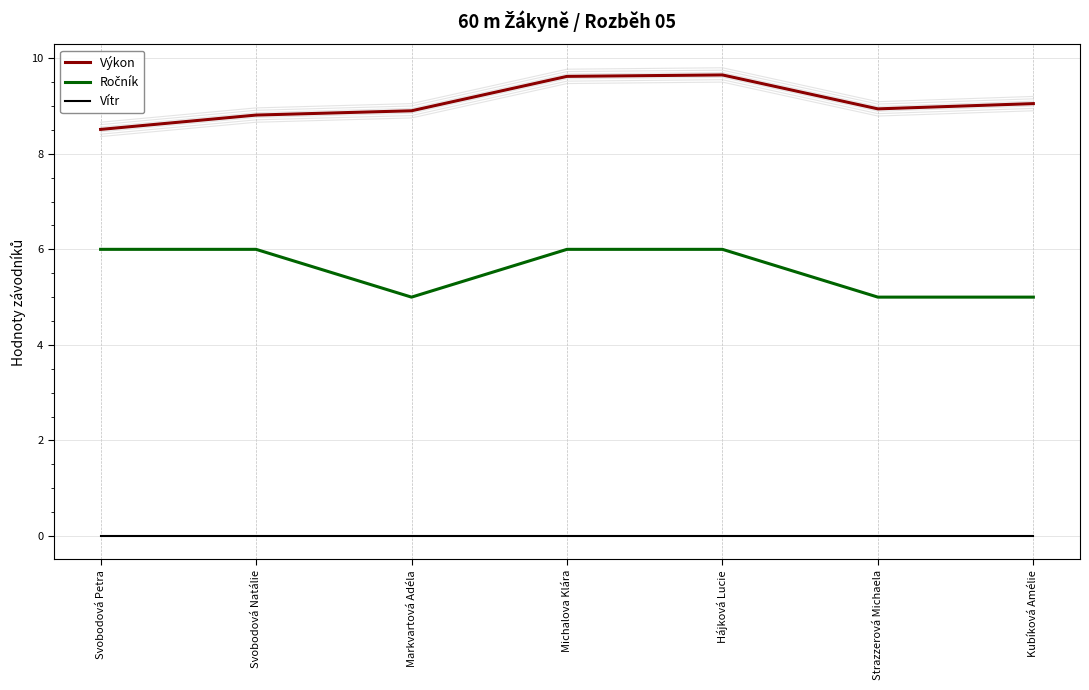

At which category does the chart reach its peak across all series?

Hájková Lucie